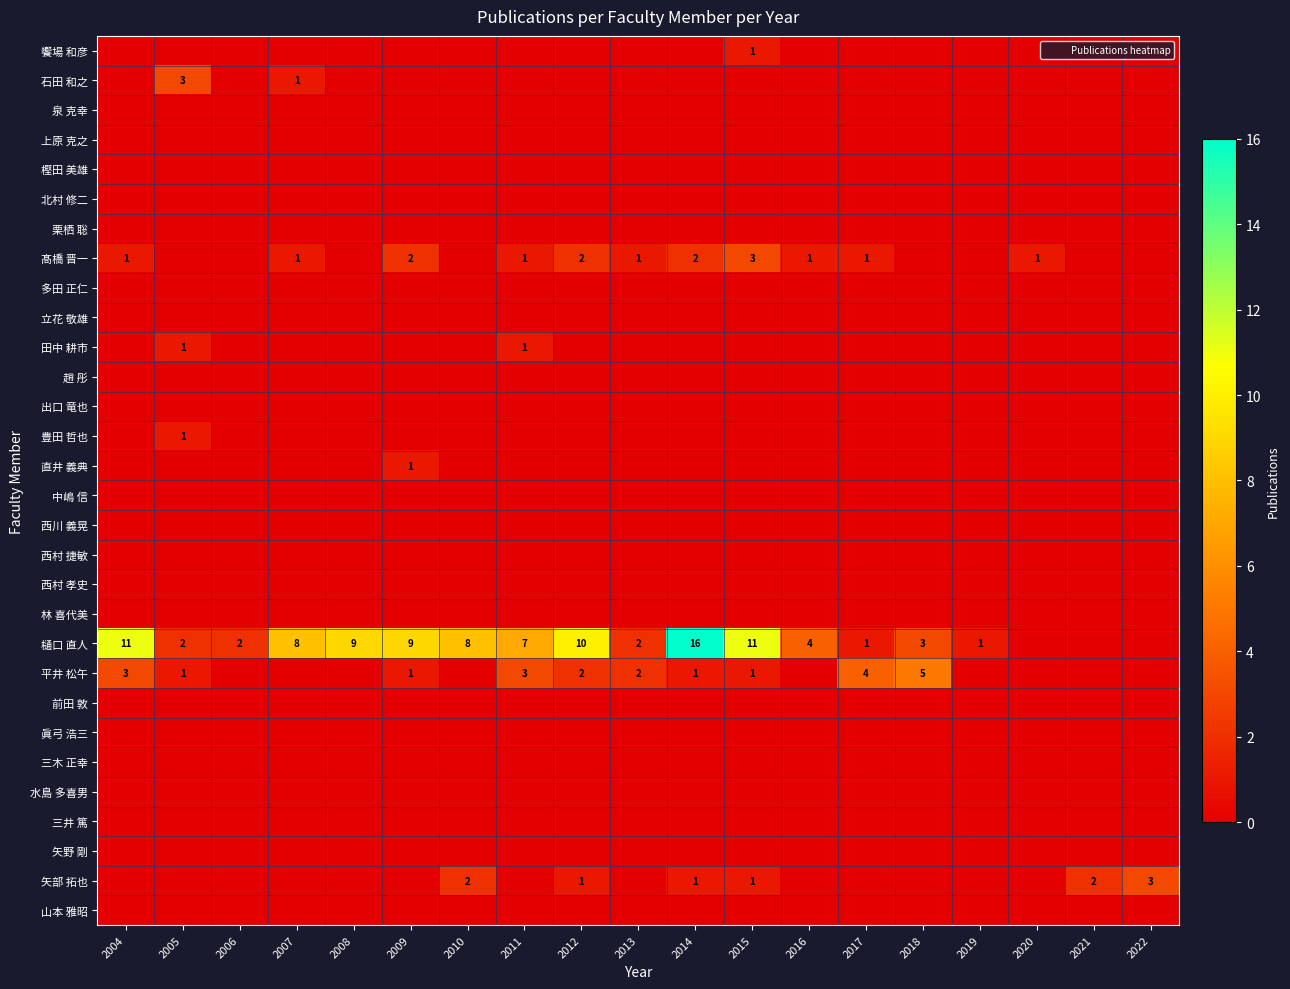

Is it true that 髙橋 晋一 equals 2 at 2012?

True